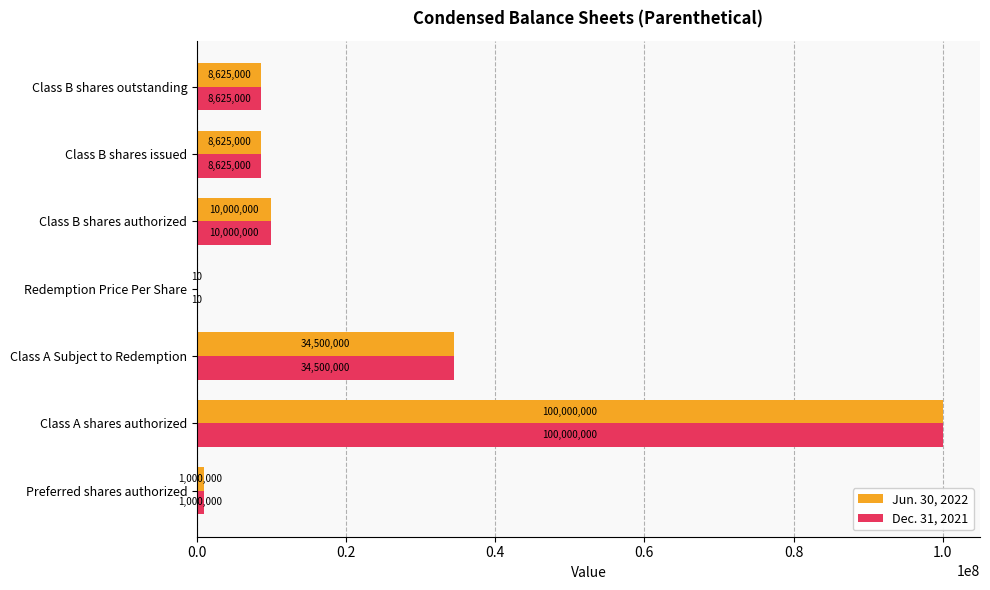

Which label corresponds to the largest value in the chart?

Class A shares authorized